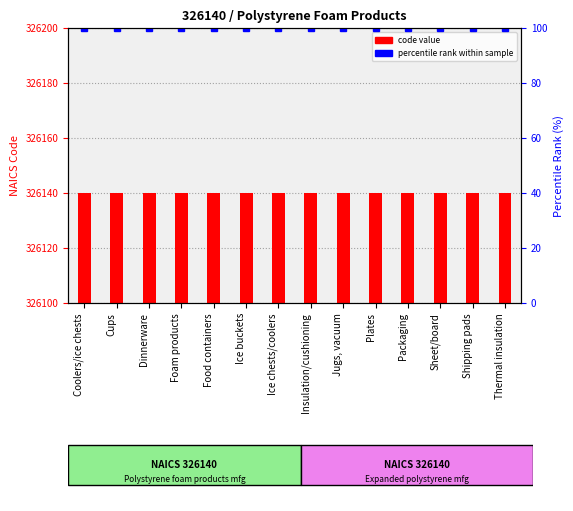

Rank the series at Plates from highest to lowest value.

code value, percentile rank within sample